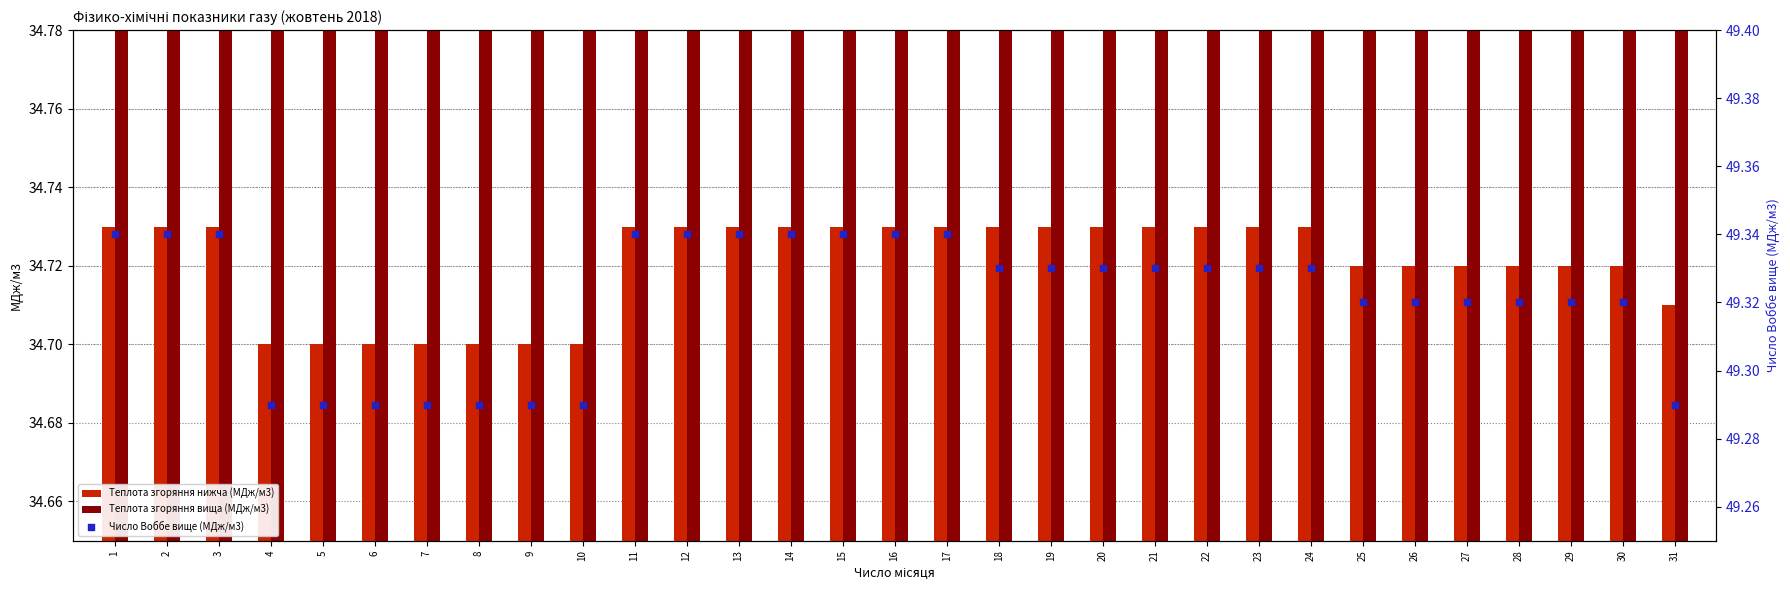

Which series has the largest Y range (max minus min)?

Число Воббе вище (МДж/м3)